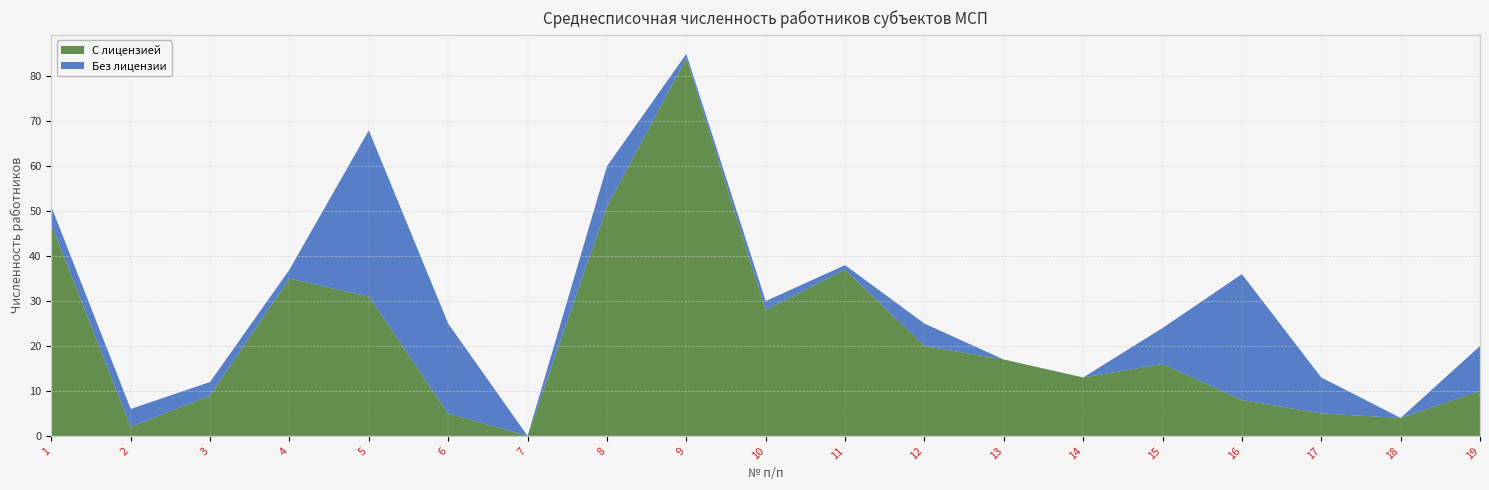

Reading right to left, list all the values displayed in this chart.

С лицензией: 19=10	18=4	17=5	16=8	15=16	14=13	13=17	12=20	11=37	10=28	9=84	8=51	7=0	6=5	5=31	4=35	3=9	2=2	1=47
Без лицензии: 19=10	18=0	17=8	16=28	15=8	14=0	13=0	12=5	11=1	10=2	9=1	8=9	7=0	6=20	5=37	4=2	3=3	2=4	1=4